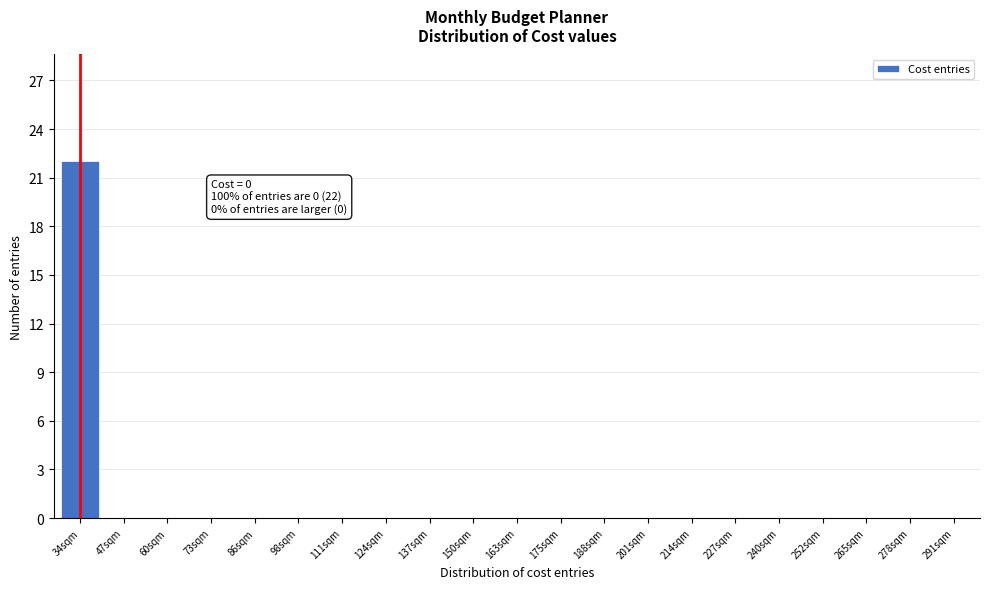

Reading left to right, list all the values displayed in this chart.

34sqm=22	47sqm=0	60sqm=0	73sqm=0	86sqm=0	98sqm=0	111sqm=0	124sqm=0	137sqm=0	150sqm=0	163sqm=0	175sqm=0	188sqm=0	201sqm=0	214sqm=0	227sqm=0	240sqm=0	252sqm=0	265sqm=0	278sqm=0	291sqm=0